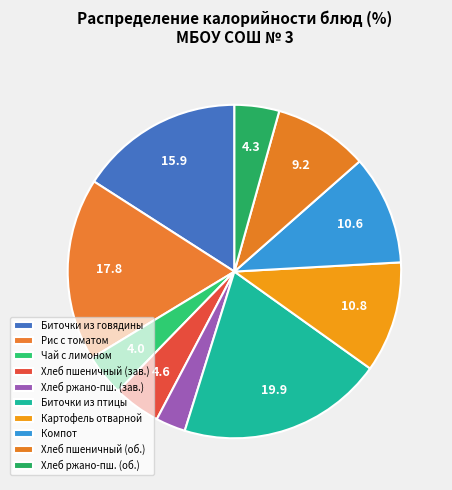

Rank the categories by value from lowest to highest.

Хлеб ржано-пшеничный (завтрак), Чай с сахаром и лимоном, Хлеб ржано-пшеничный (обед), Хлеб пшеничный (завтрак), Хлеб пшеничный (обед), Компот из смеси сухофруктов, Картофель отварной, Биточки из говядины с маслом, Рис припущенный с томатом, Биточки рубленные из филе птицы